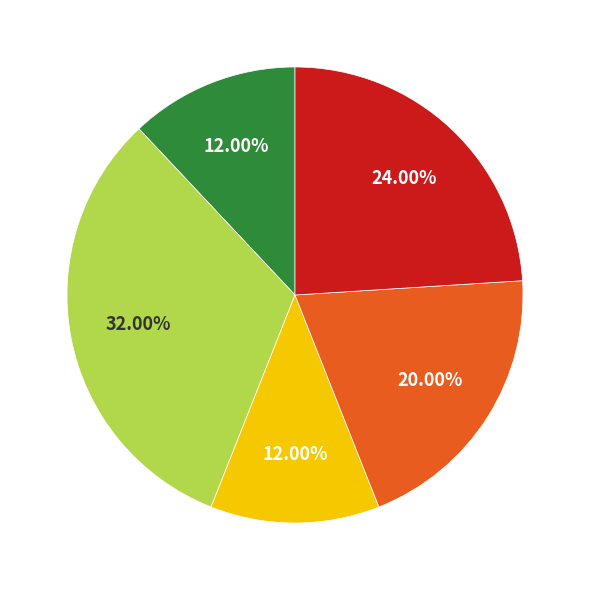

Is there a majority slice in this chart?

No